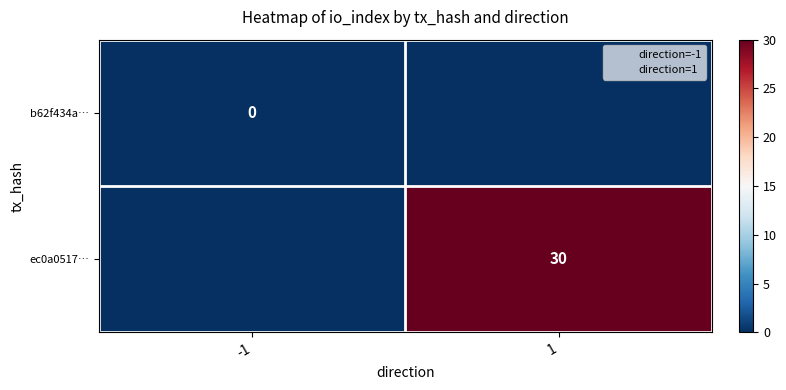

Which series has the largest total across all categories?

ec0a0517…